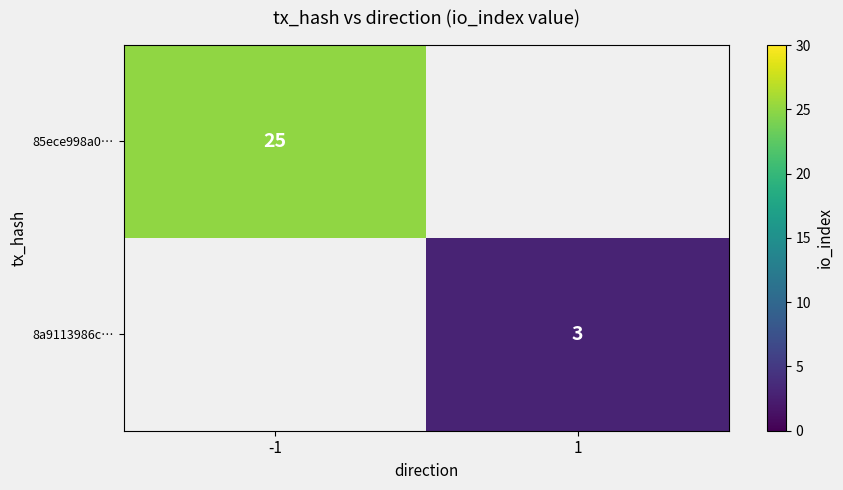

The 85ece998a0… series shows 39 at -1. True or false?

False